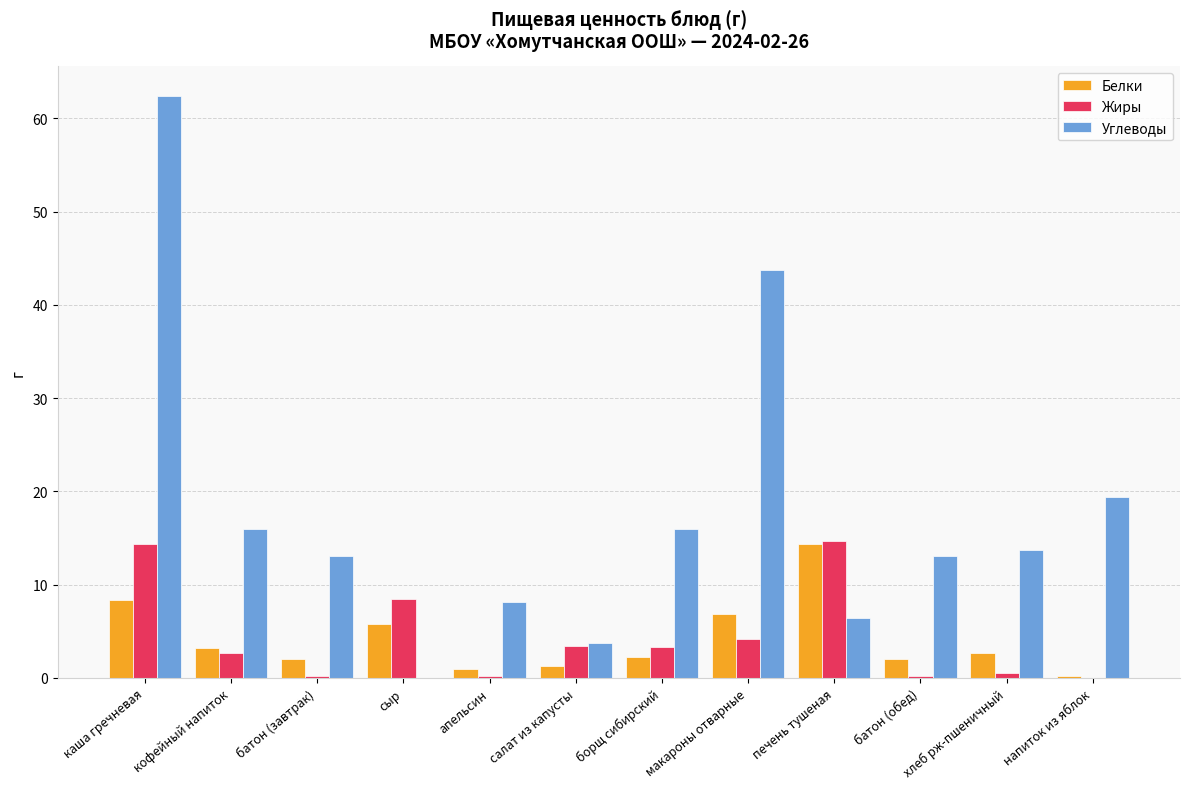

Which series changed the most between салат из капусты and напиток из яблок?

Углеводы